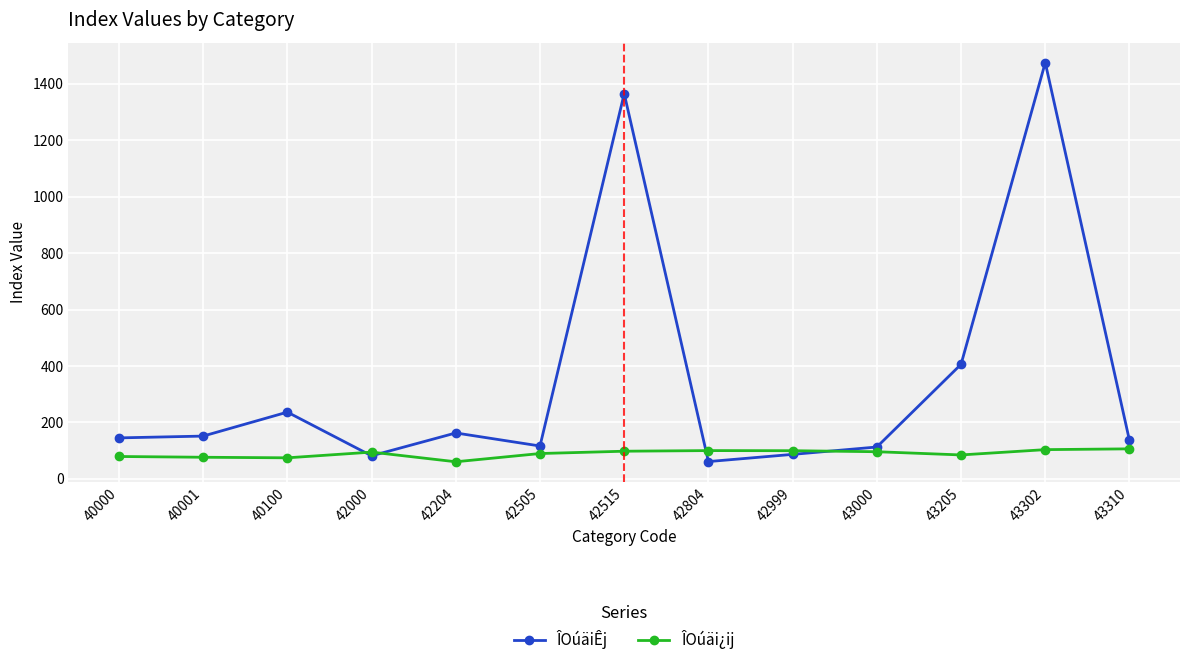

Rank the series at 42999 from lowest to highest value.

ÎOúäiÊj, ÎOúäi¿ij